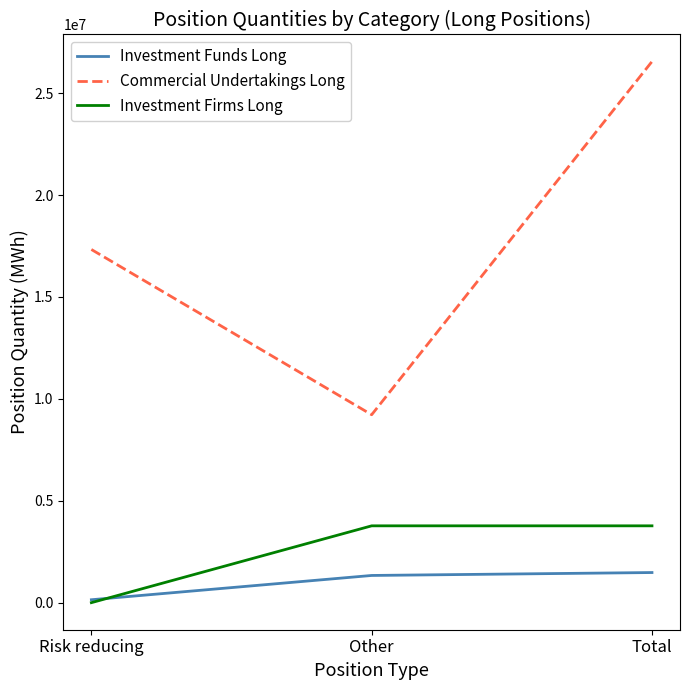

Rank the series by their maximum value, from highest to lowest.

Commercial Undertakings Long, Investment Firms Long, Investment Funds Long